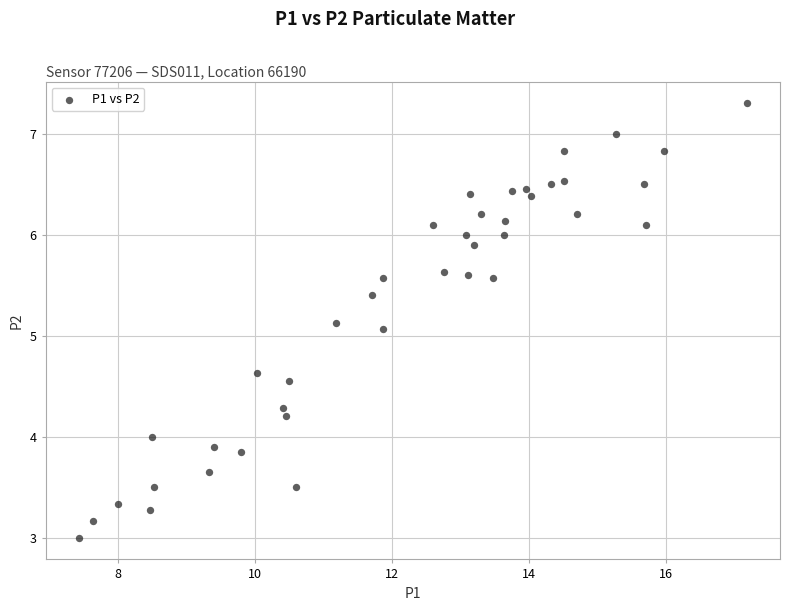

What Y value in the scatter plot is closest to 5?

5.1